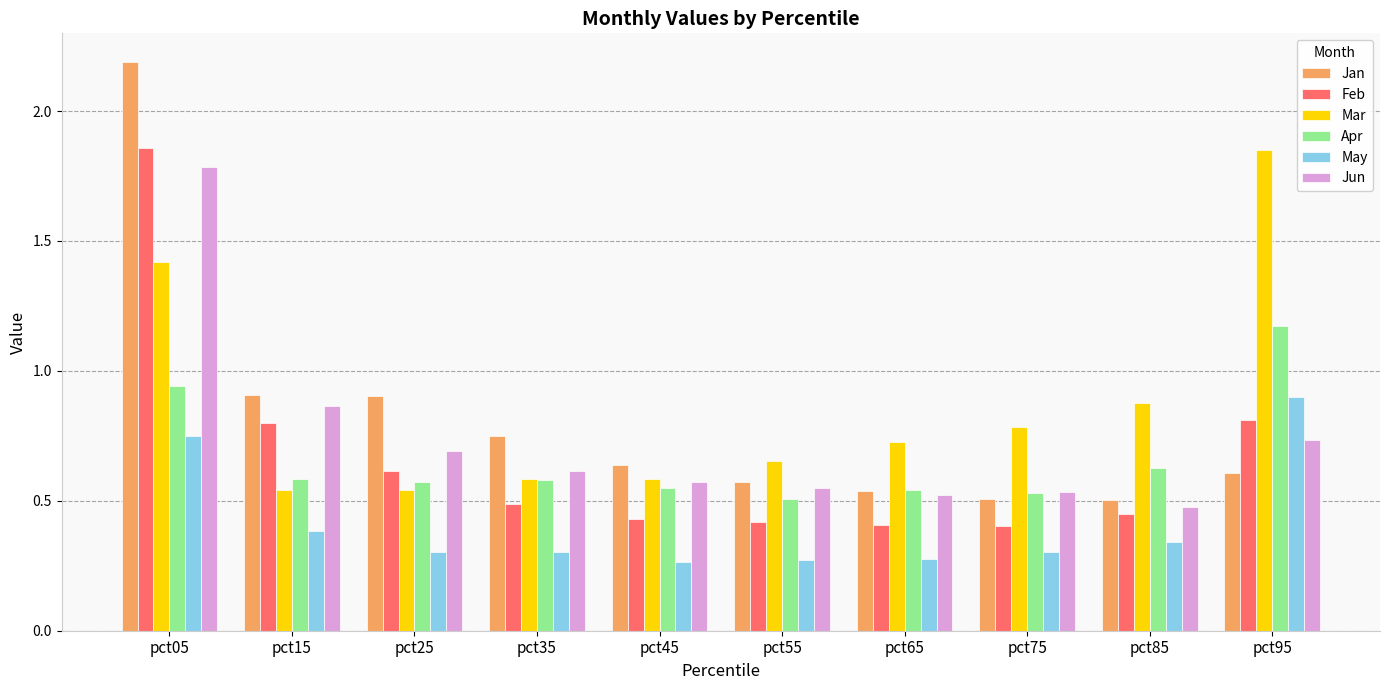

Which series has the widest spread of values?

Jan